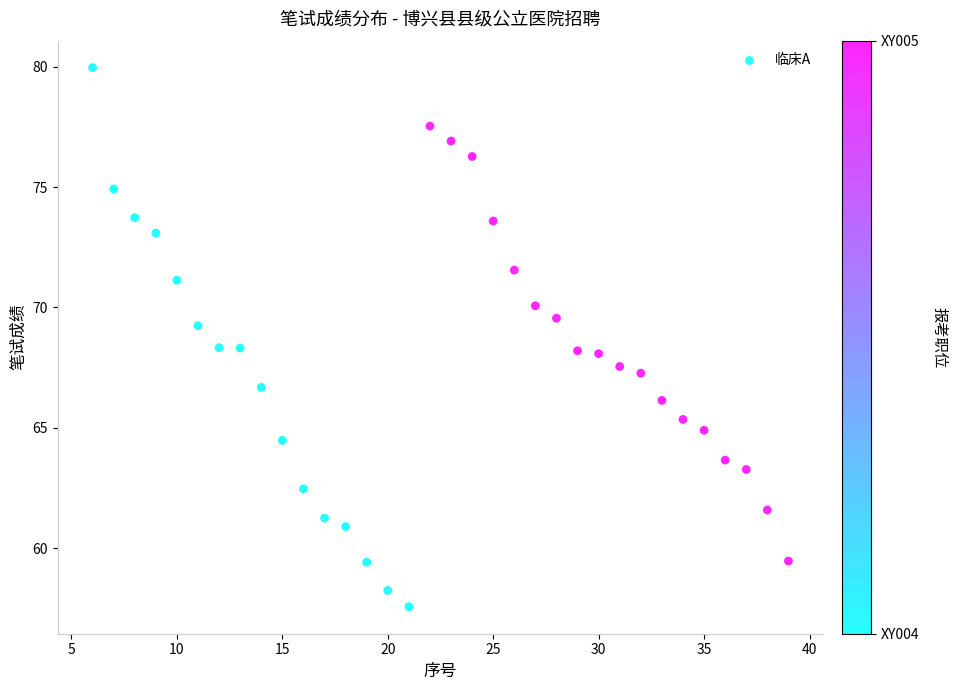

What is the range of X values (max minus min)?

33.0